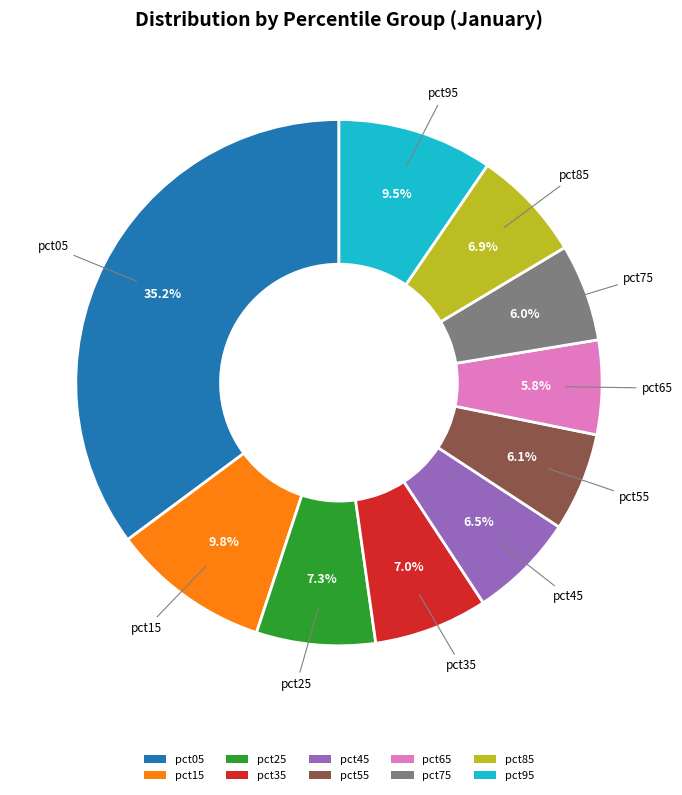

To the nearest percent, what is the difference between the pct35 and pct55 slice percentages?

1%